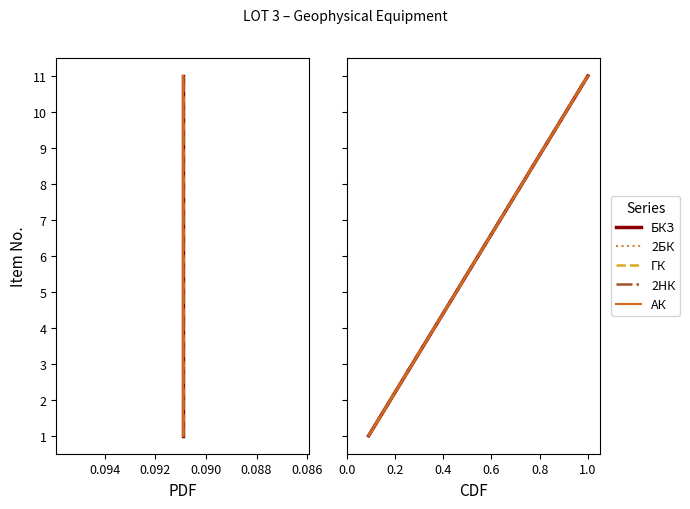

What is the label of the 6th point from the right?

0.094